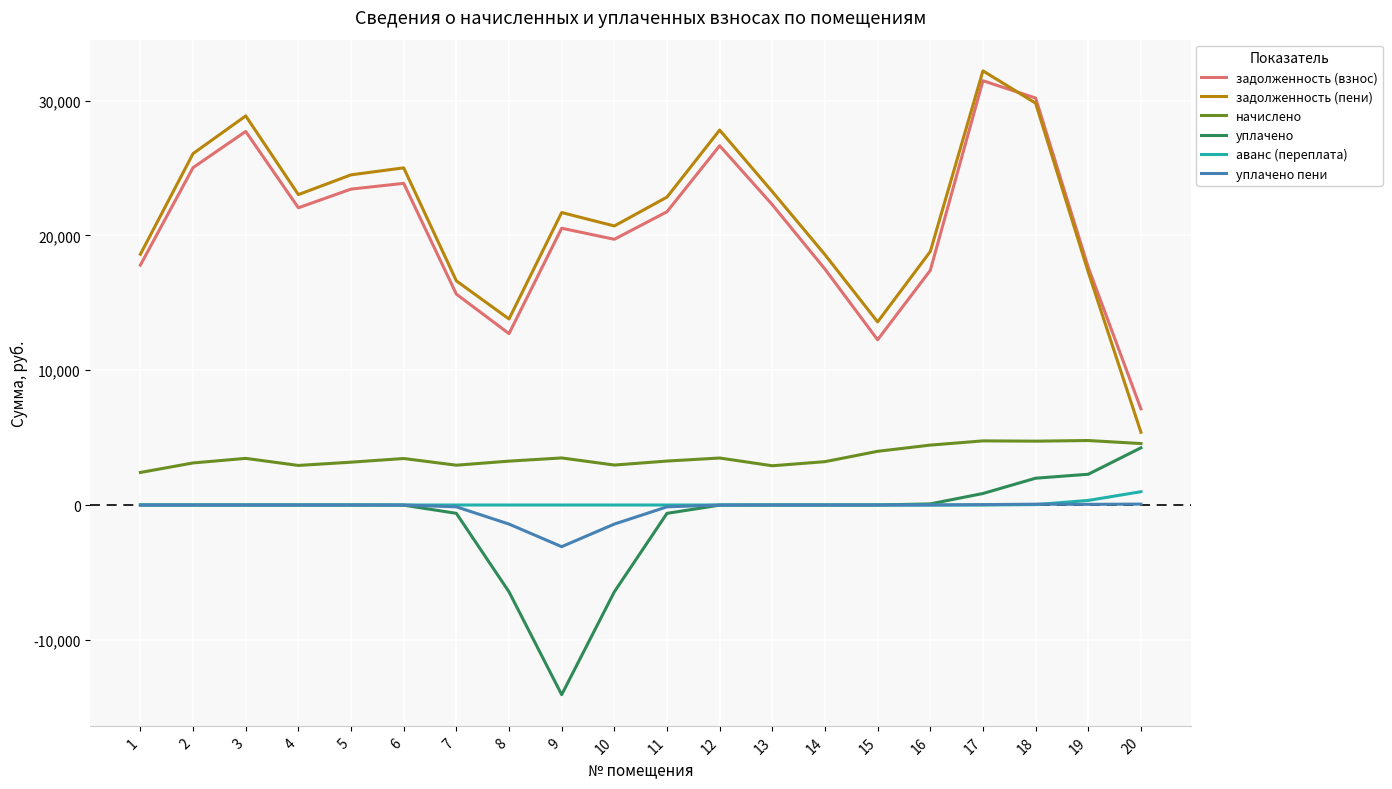

Which series changed the most between 3 and 10?

задолженность (пени)